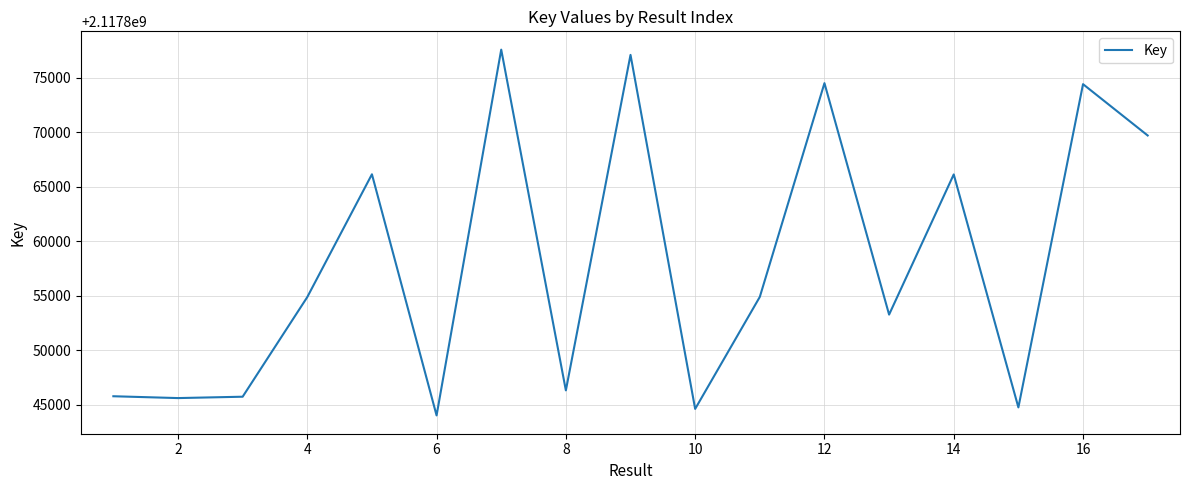

What is the greatest value displayed?

2117877599